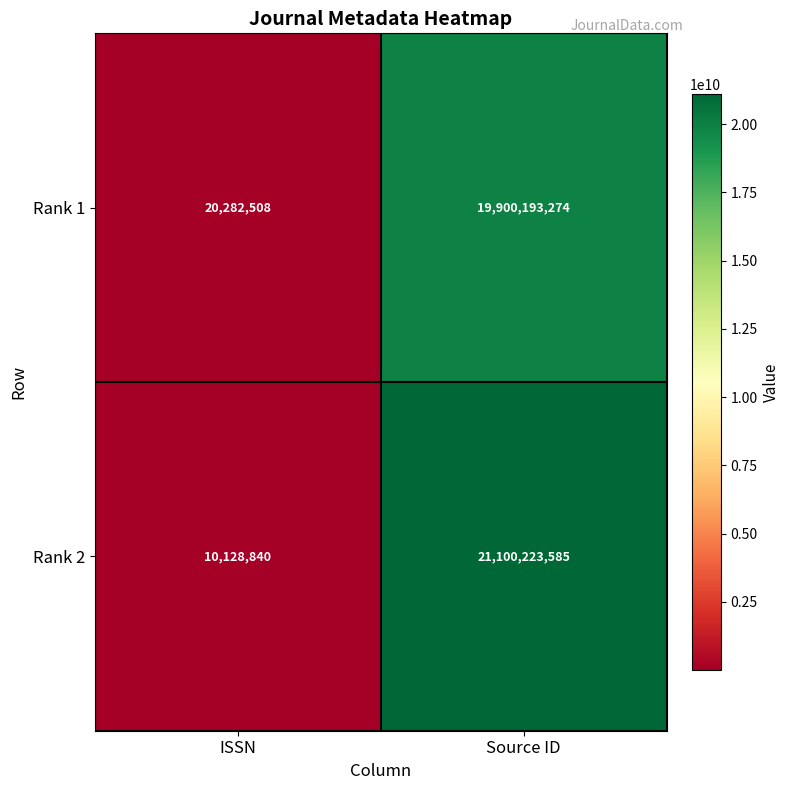

What is the difference between the Rank 1 values at ISSN and Source ID?

19879910766